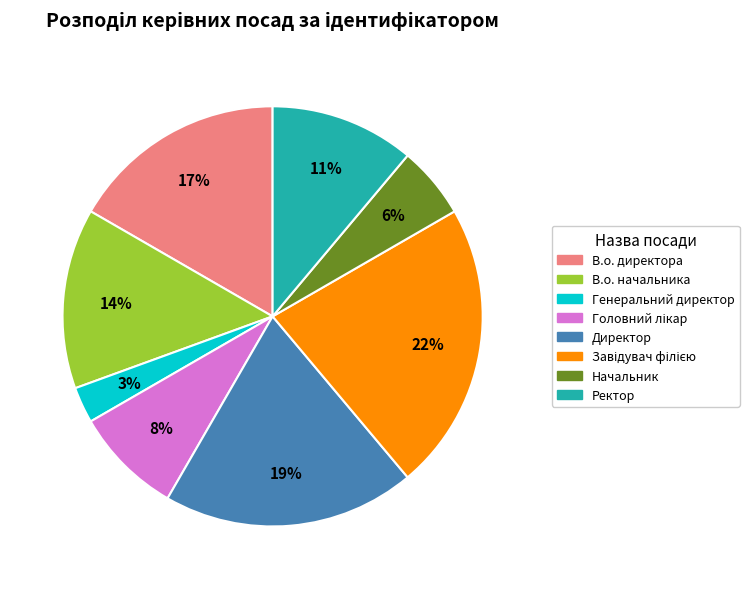

Is the sum of В.о. директора and Начальник greater than half?

No